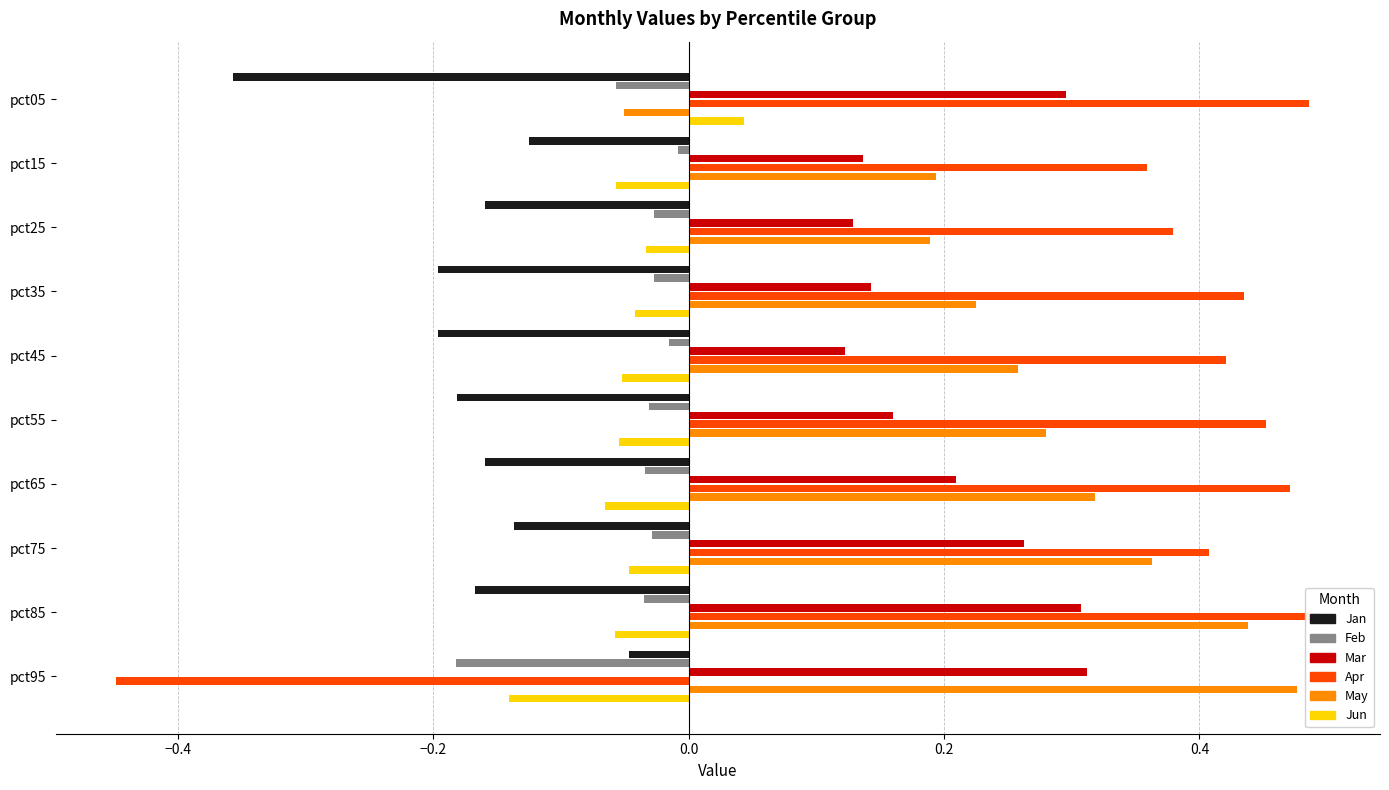

Where does the May series first go above 0?

pct15